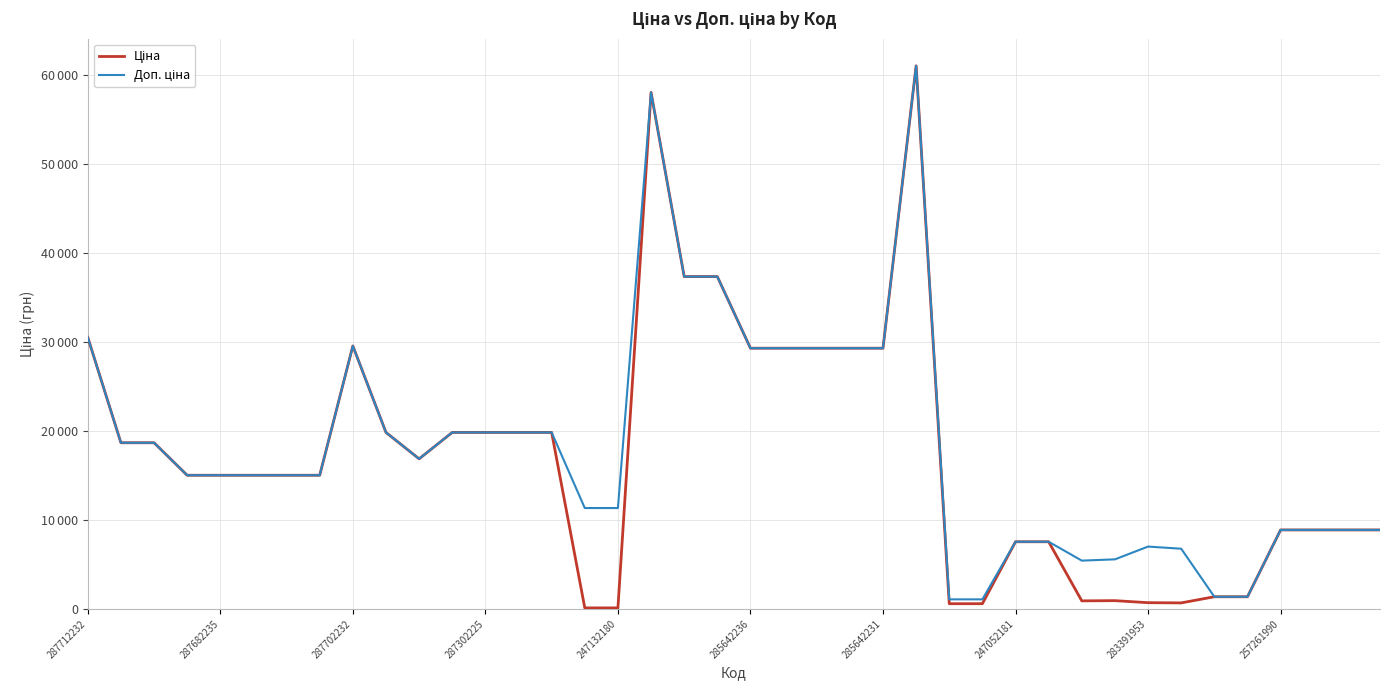

At which label is Доп. ціна closest to 31049?

287712232